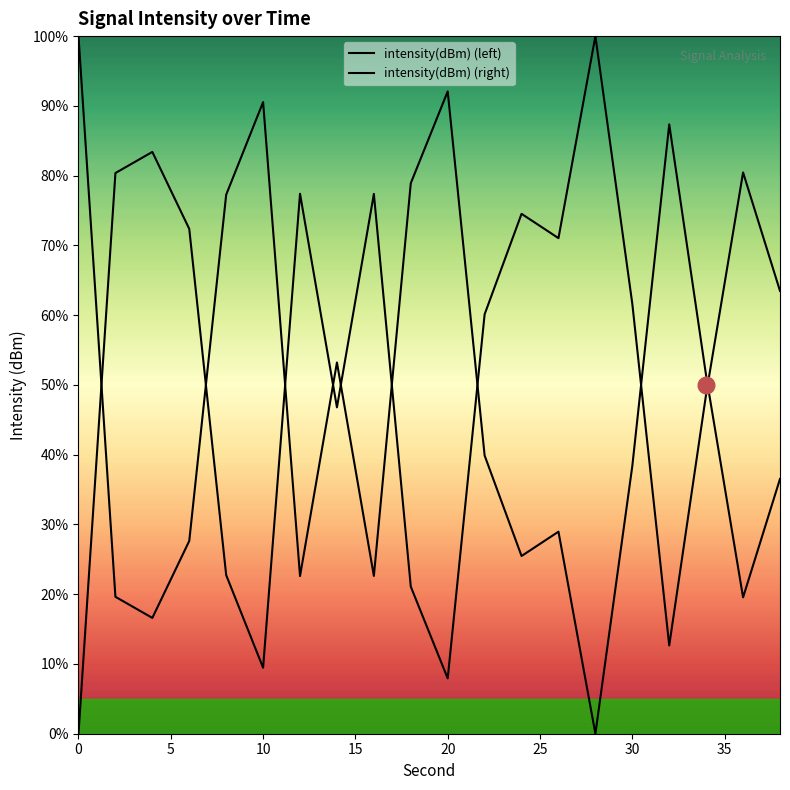

Rank the series by their average value, from highest to lowest.

intensity(dBm) (left), intensity(dBm) (right)